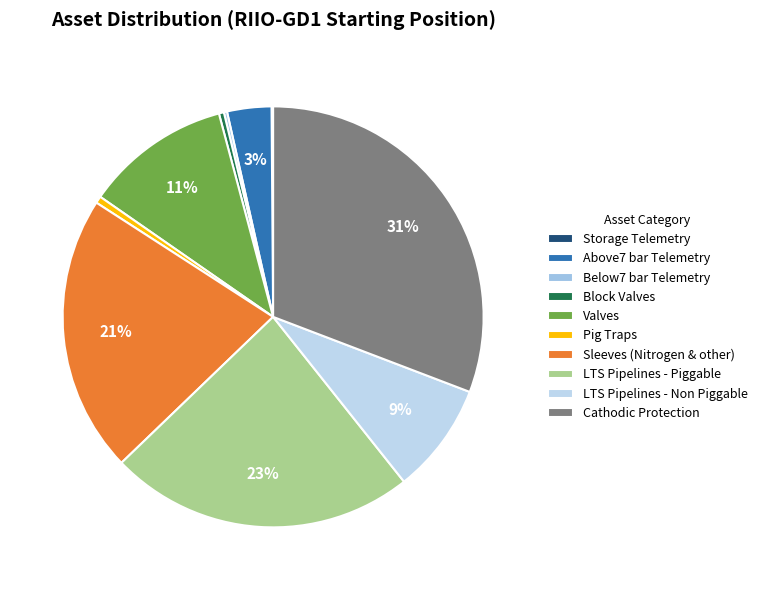

Is Storage Telemetry the majority of the pie?

No